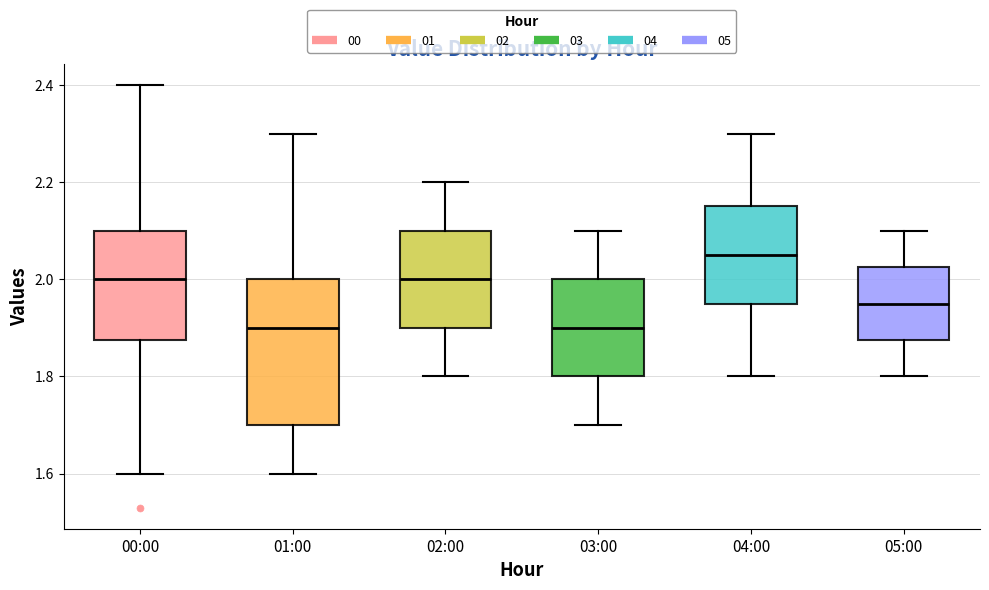

Where does the upper whisker of the box for 01:00 end on the y-axis? The values are not printed on the chart, so give them approximately, as read against the axis.

2.30